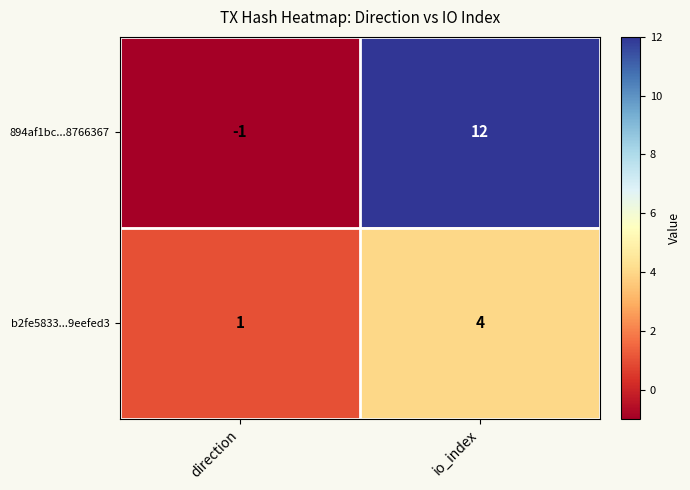

Rank the categories by b2fe5833...9eefed3 value from lowest to highest.

direction, io_index